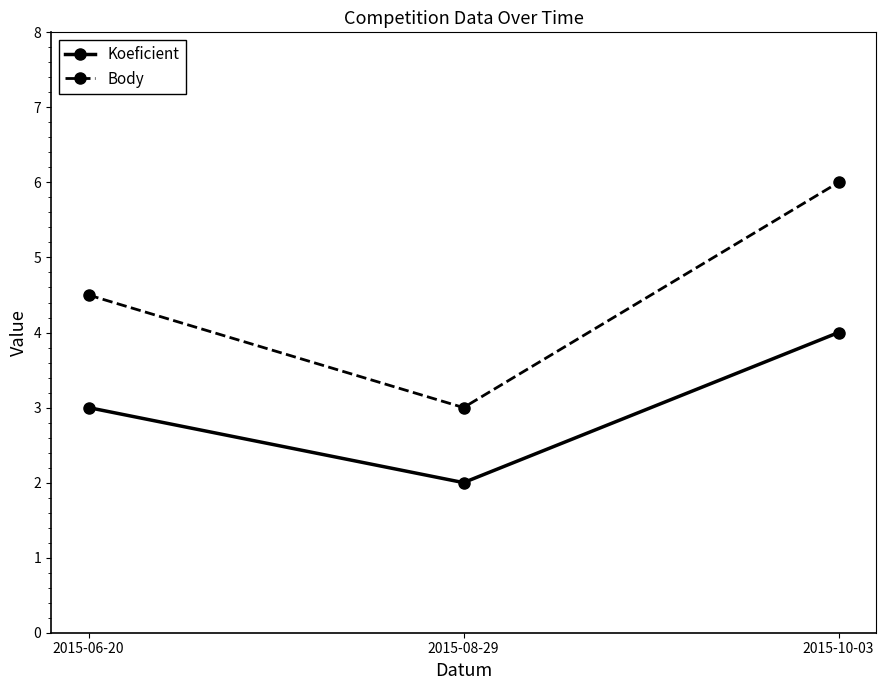

Is it true that Body equals 9.5 at 2015-10-03?

False